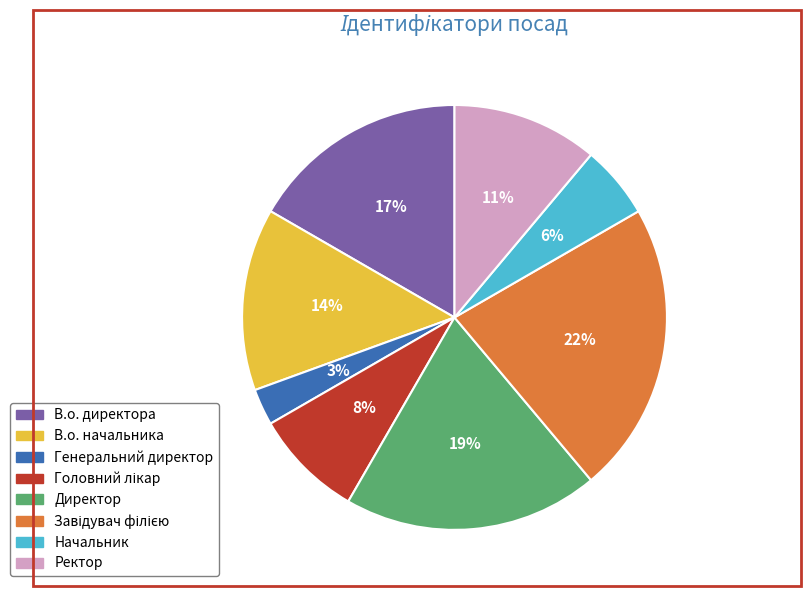

Does any single category account for the majority?

No